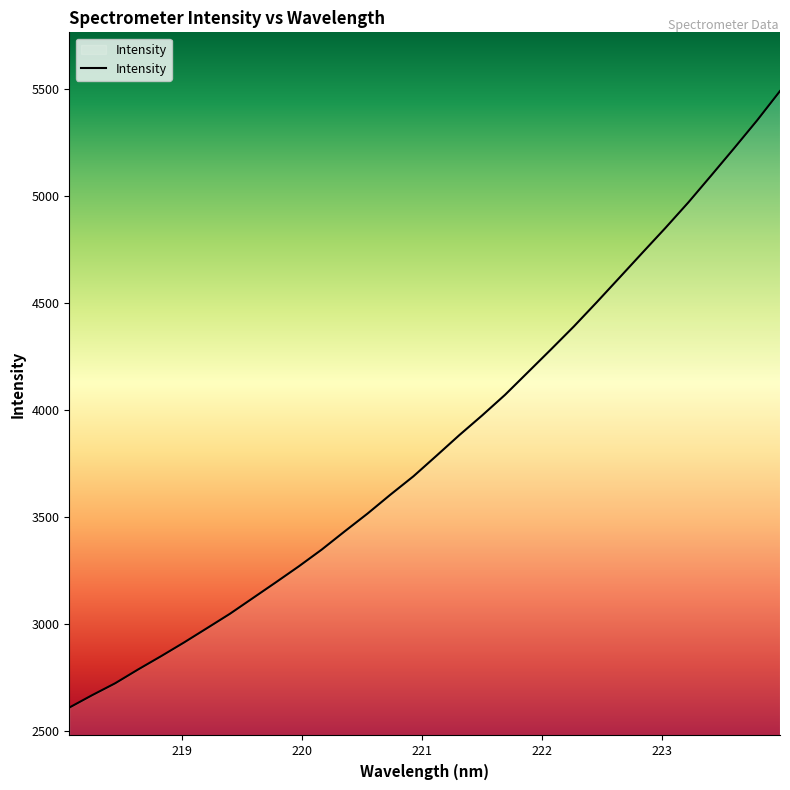

What is the greatest value displayed?

5492.7